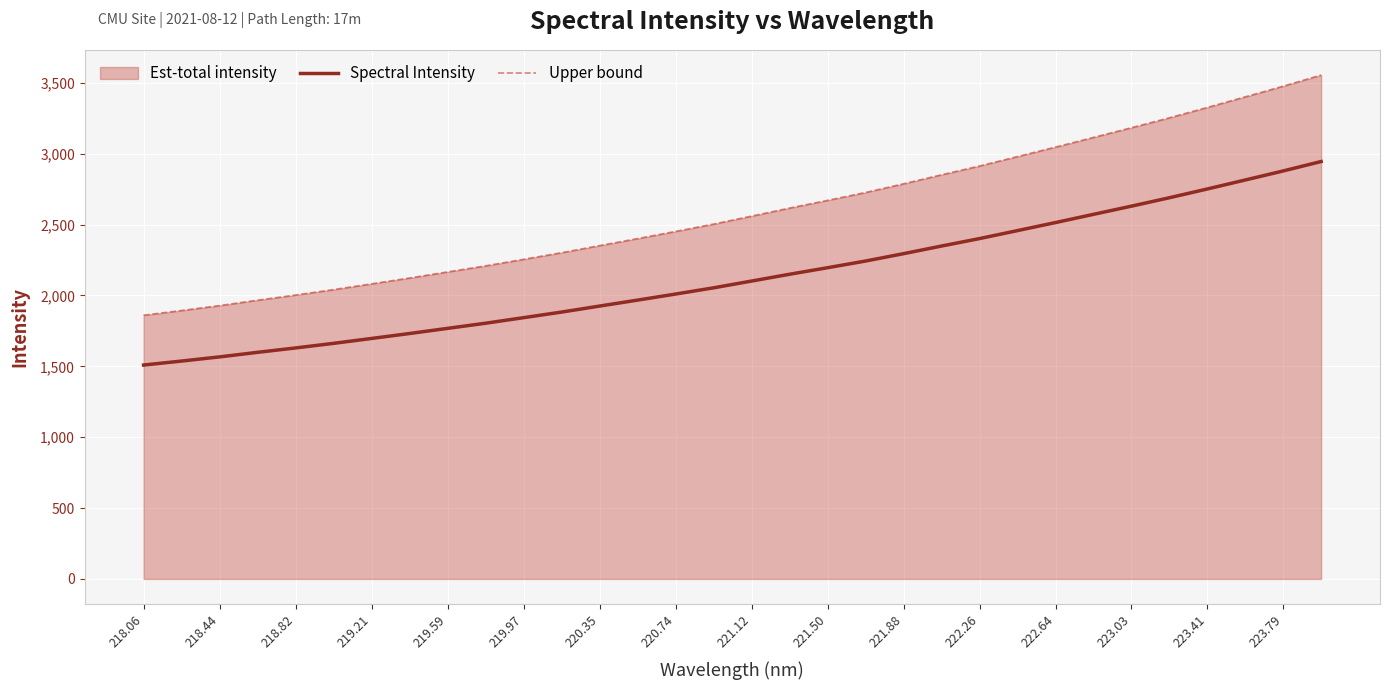

What is the approximate value of Upper bound at 222.64?

3046.7